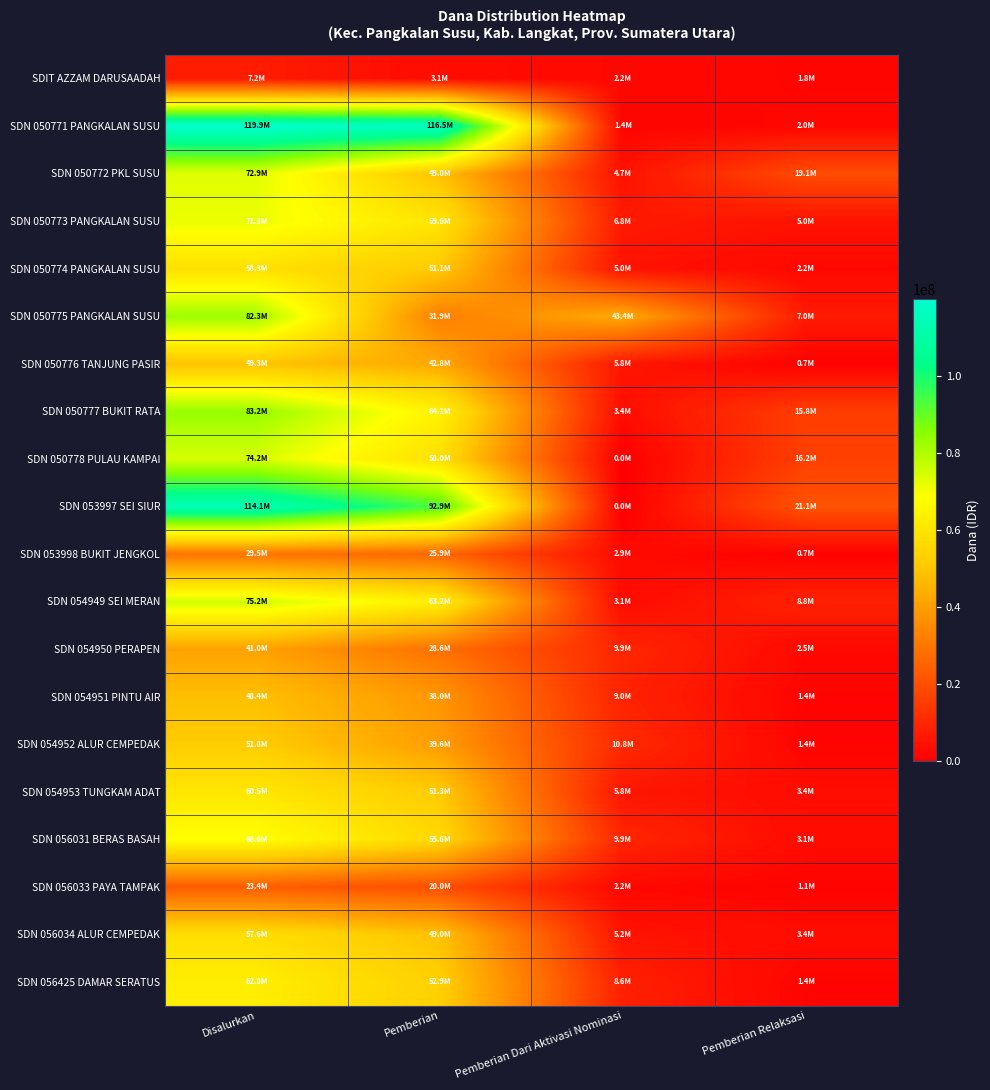

List the series in order of their peak value, highest first.

SDN 050771 PANGKALAN SUSU, SDN 053997 SEI SIUR, SDN 050777 BUKIT RATA, SDN 050775 PANGKALAN SUSU, SDN 054949 SEI MERAN, SDN 050778 PULAU KAMPAI, SDN 050772 PKL SUSU, SDN 050773 PANGKALAN SUSU, SDN 056031 BERAS BASAH, SDN 056425 DAMAR SERATUS, SDN 054953 TUNGKAM ADAT, SDN 050774 PANGKALAN SUSU, SDN 056034 ALUR CEMPEDAK, SDN 054952 ALUR CEMPEDAK, SDN 050776 TANJUNG PASIR, SDN 054951 PINTU AIR, SDN 054950 PERAPEN, SDN 053998 BUKIT JENGKOL, SDN 056033 PAYA TAMPAK, SDIT AZZAM DARUSAADAH